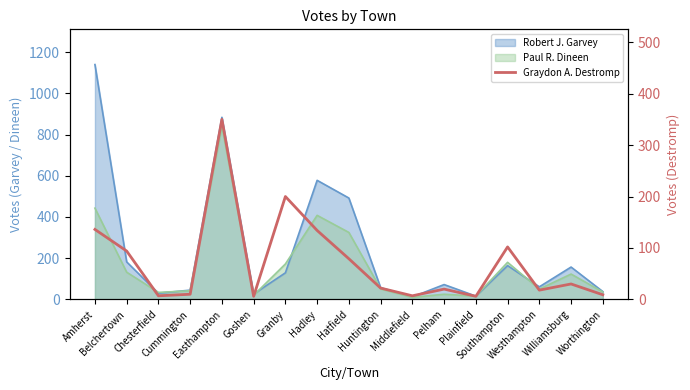

How many lines are shown in the chart?

1